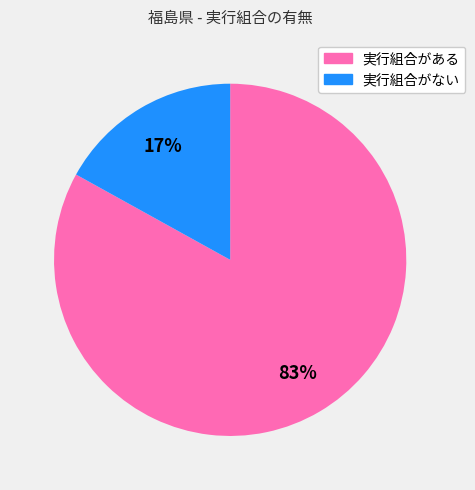

Rank the categories by value from lowest to highest.

実行組合がない, 実行組合がある